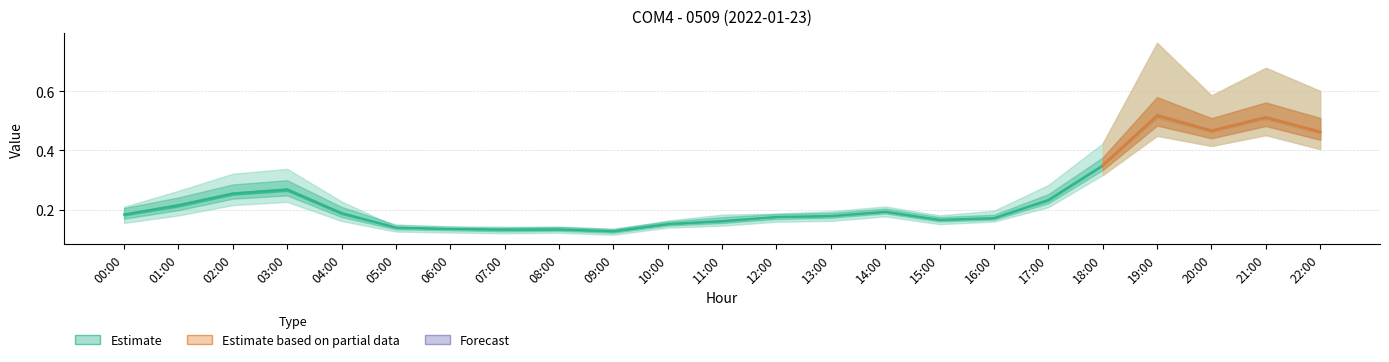

What is the sum of the col_4 values at 08:00 and 06:00?

0.3